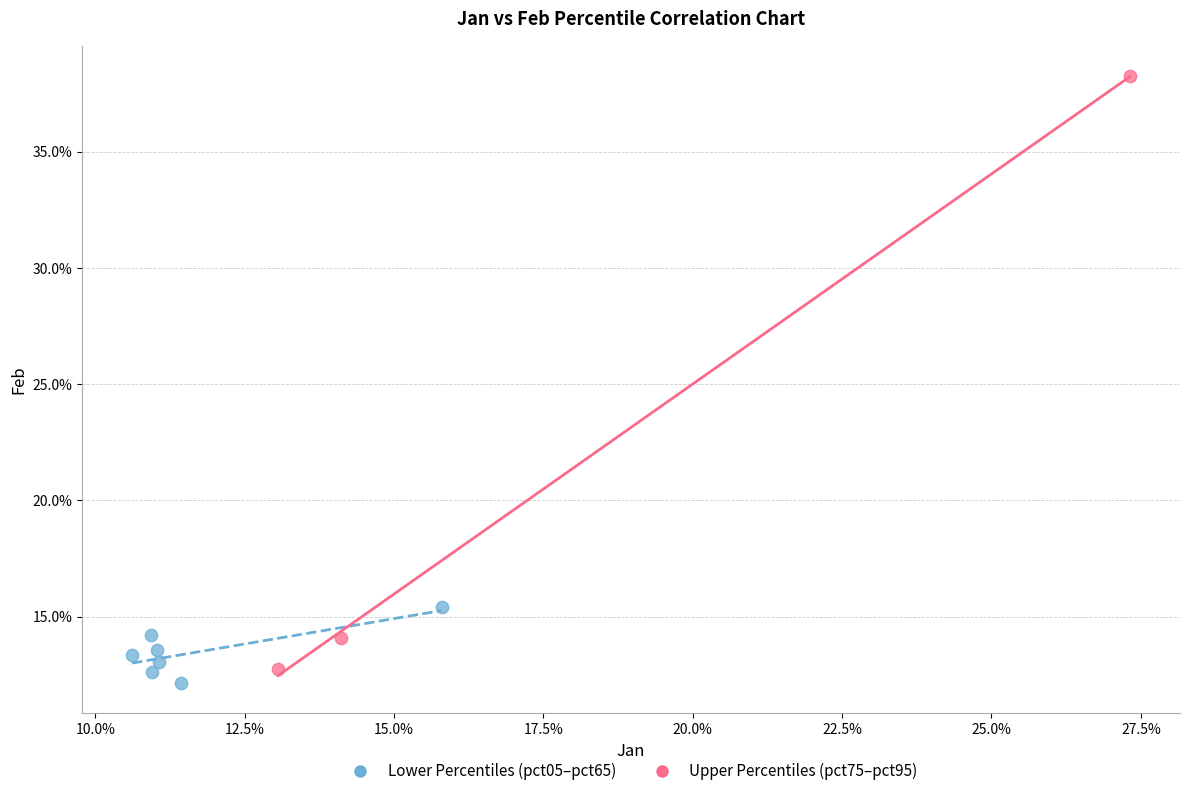

What are all the series names shown in the legend?

Lower Percentiles (pct05–pct65), Upper Percentiles (pct75–pct95)